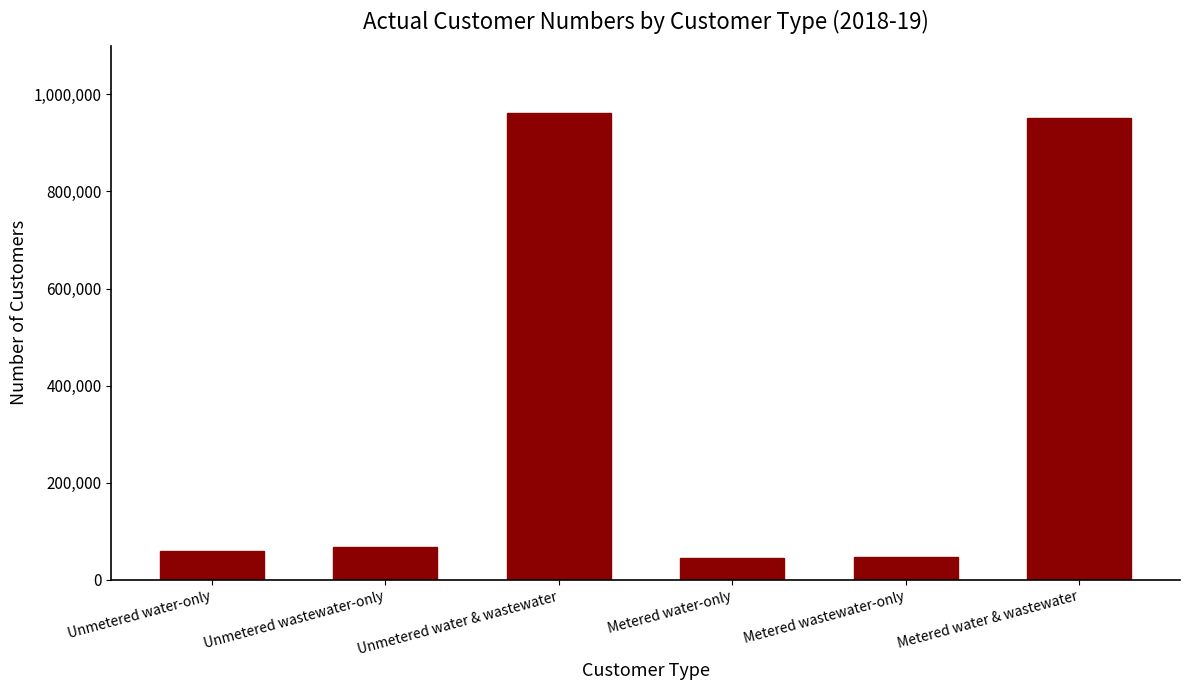

Is it true that the value at Metered water-only is 12189?

False